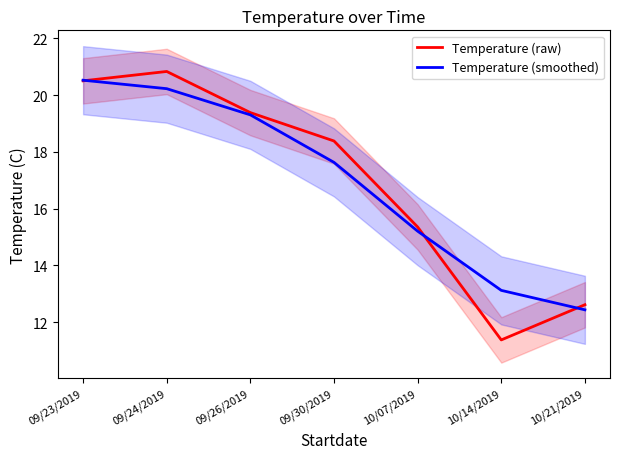

Which series changed the most between 10/07/2019 and 10/21/2019?

Temperature (smoothed)